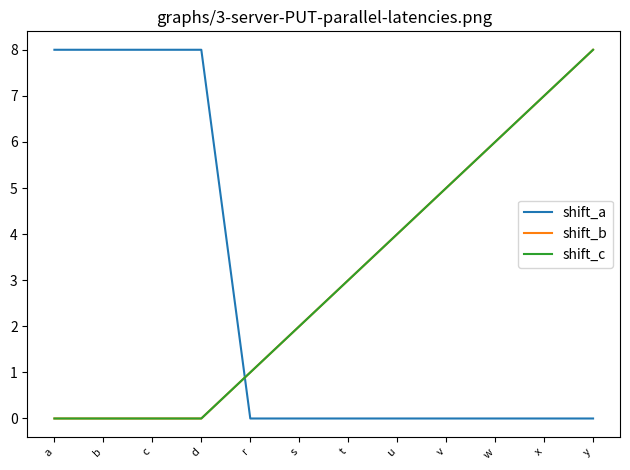

How many times do shift_a and shift_c cross each other?

1